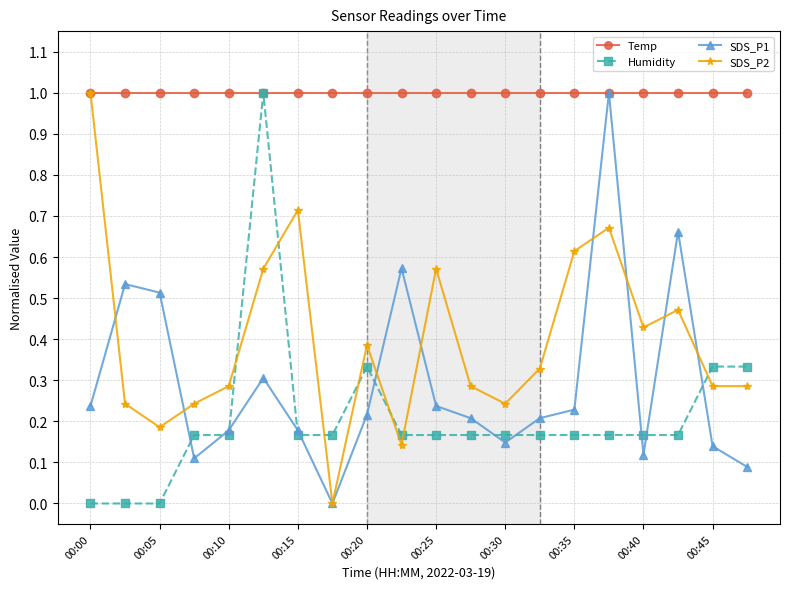

What is the highest value of the Temp series?

1.0